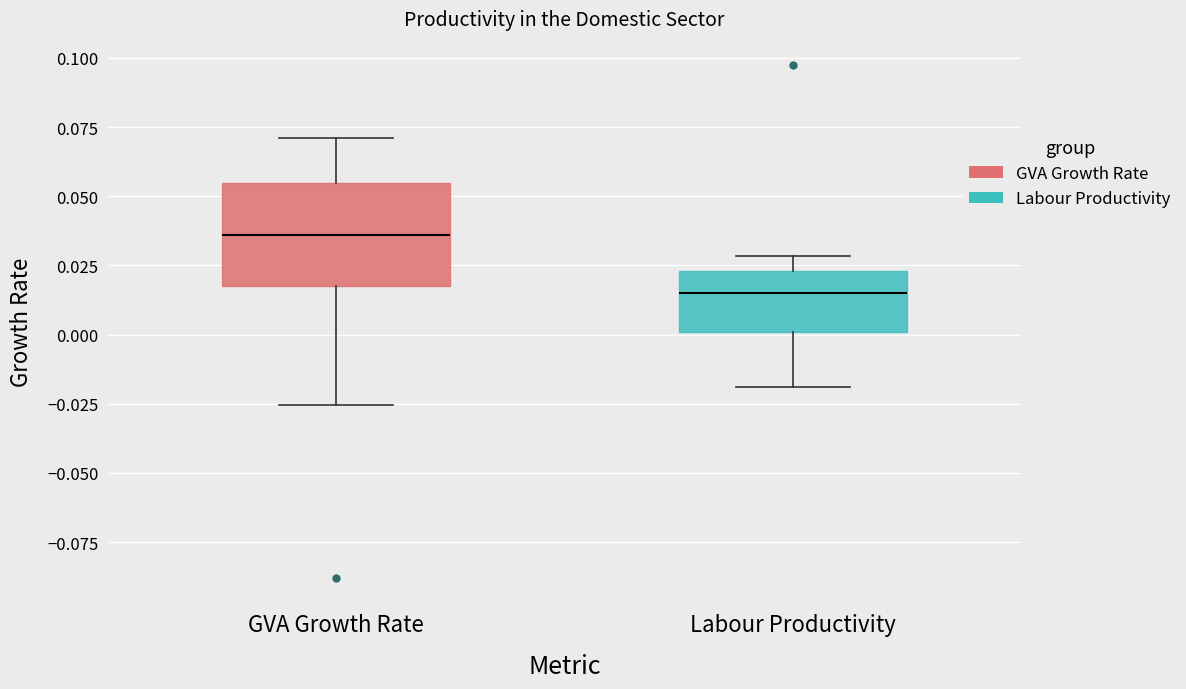

Which box's median line is the lowest?

Labour Productivity